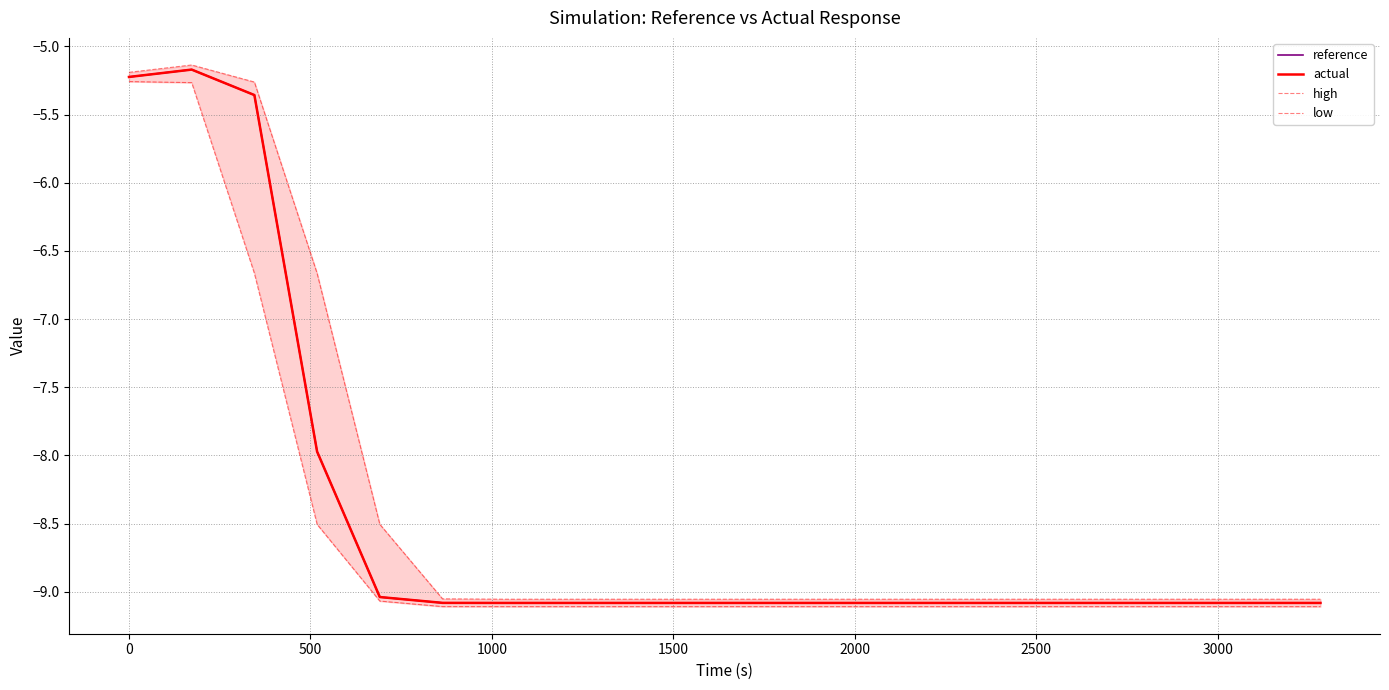

Reading left to right, transcribe all the data shown in this chart.

reference: -5.2	-5.2	-5.4	-8.0	-9.0	-9.1	-9.1	-9.1	-9.1	-9.1	-9.1	-9.1	-9.1	-9.1	-9.1	-9.1	-9.1	-9.1	-9.1	-9.1
actual: -5.2	-5.2	-5.4	-8.0	-9.0	-9.1	-9.1	-9.1	-9.1	-9.1	-9.1	-9.1	-9.1	-9.1	-9.1	-9.1	-9.1	-9.1	-9.1	-9.1
high: -5.2	-5.1	-5.3	-6.7	-8.5	-9.1	-9.1	-9.1	-9.1	-9.1	-9.1	-9.1	-9.1	-9.1	-9.1	-9.1	-9.1	-9.1	-9.1	-9.1
low: -5.3	-5.3	-6.7	-8.5	-9.1	-9.1	-9.1	-9.1	-9.1	-9.1	-9.1	-9.1	-9.1	-9.1	-9.1	-9.1	-9.1	-9.1	-9.1	-9.1